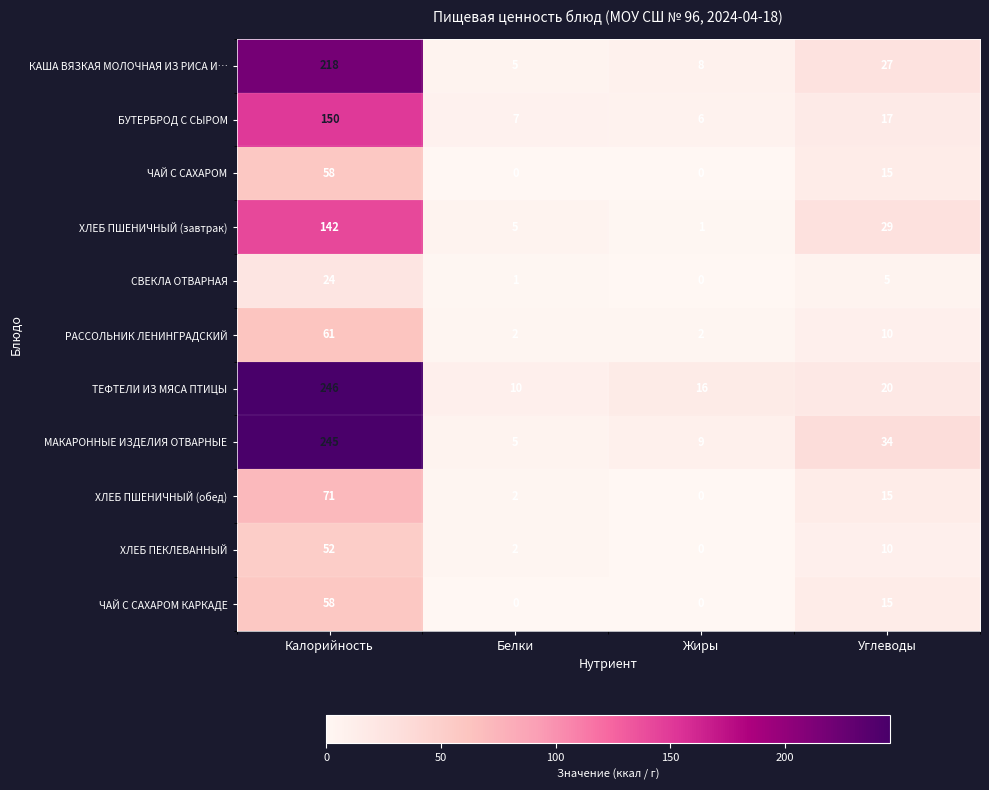

The КАША ВЯЗКАЯ МОЛОЧНАЯ ИЗ РИСА И… series shows 218 at Калорийность. True or false?

True